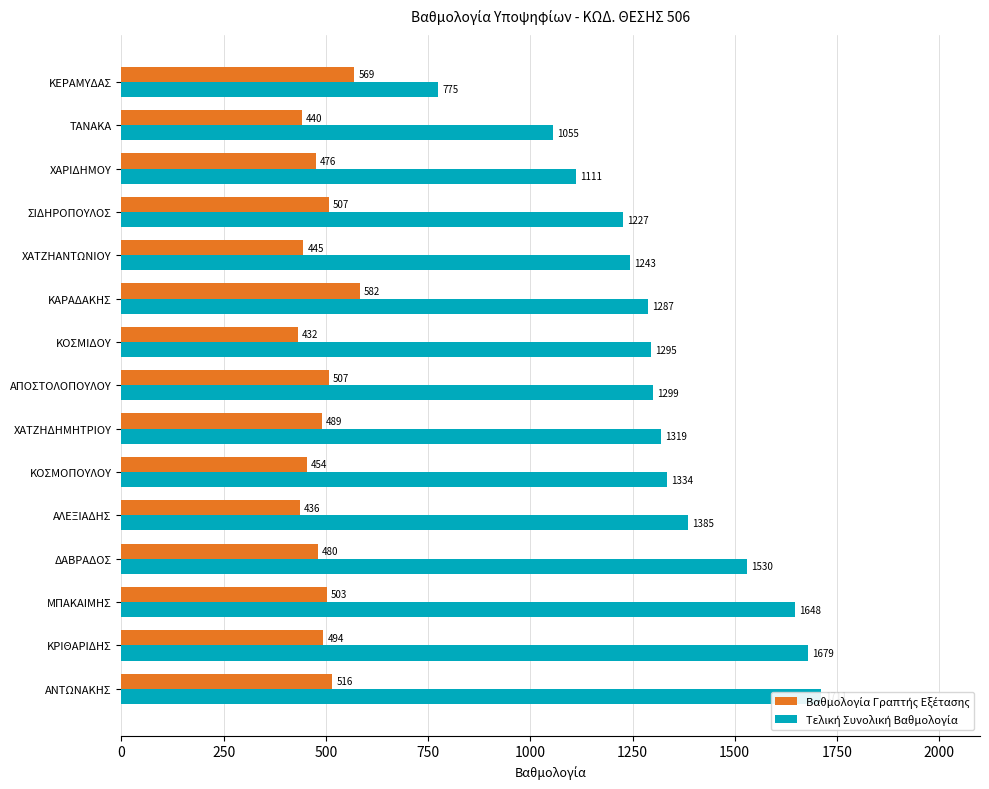

What is the difference between the maximum and second lowest values in the Τελική Συνολική Βαθμολογία series?

656.1